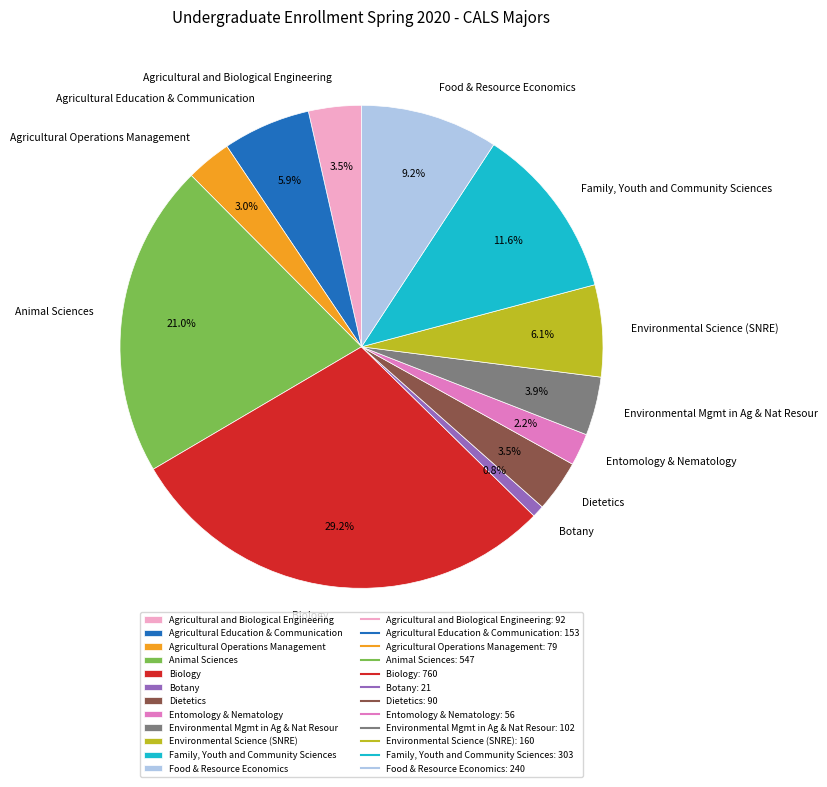

Is it true that Agricultural Operations Management is 3% of the pie?

True